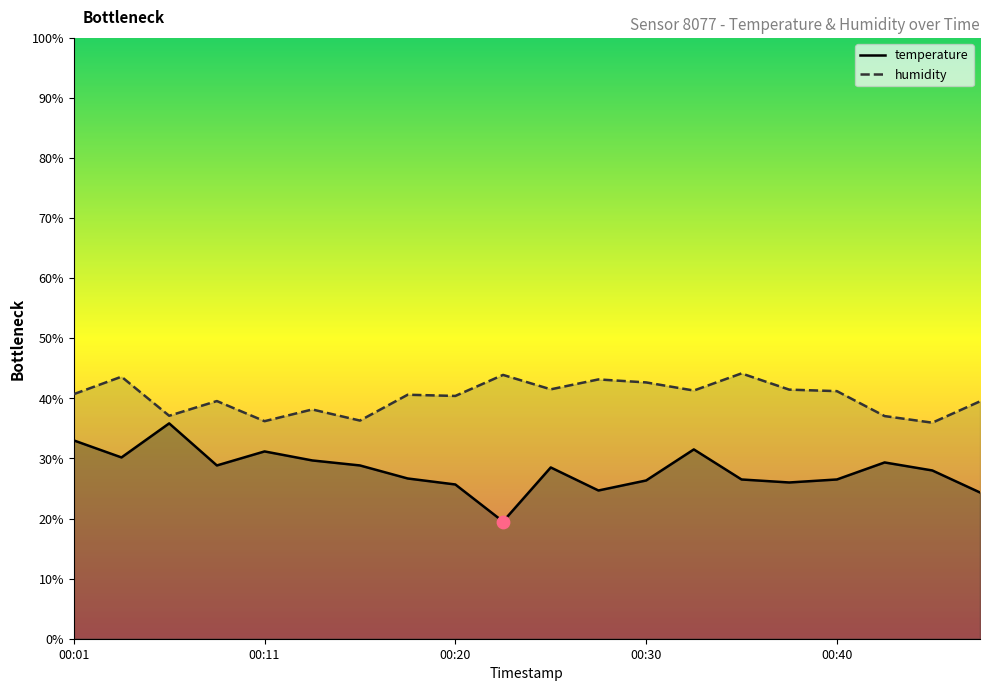

Which series contains the lowest Y value?

temperature